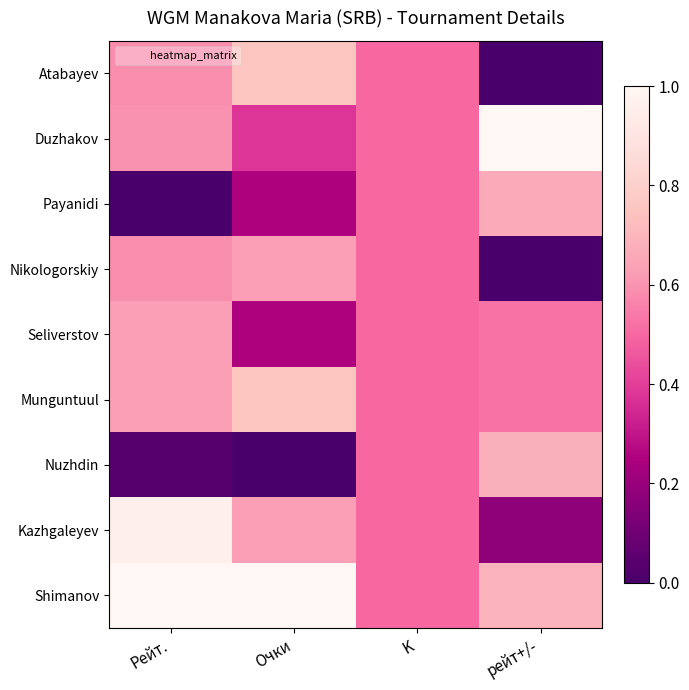

At which category is the sum across all series the highest?

Рейт.